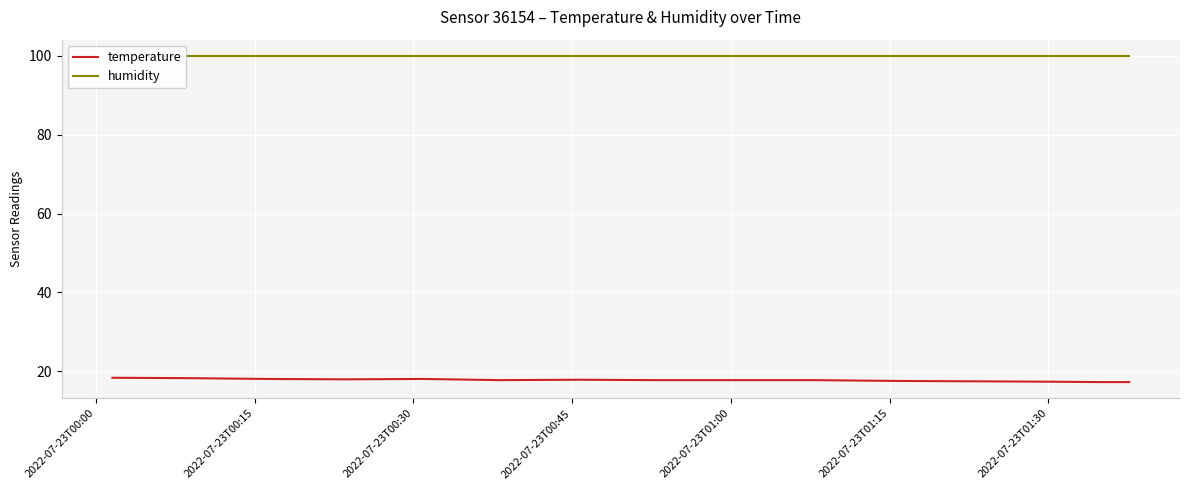

Reading left to right, extract all data points from this chart.

temperature: 18.4	18.3	18.1	18.0	18.1	17.8	17.9	17.8	17.8	17.8	17.6	17.5	17.4	17.3	17.3
humidity: 99.9	99.9	99.9	99.9	99.9	99.9	99.9	99.9	99.9	99.9	99.9	99.9	99.9	99.9	99.9